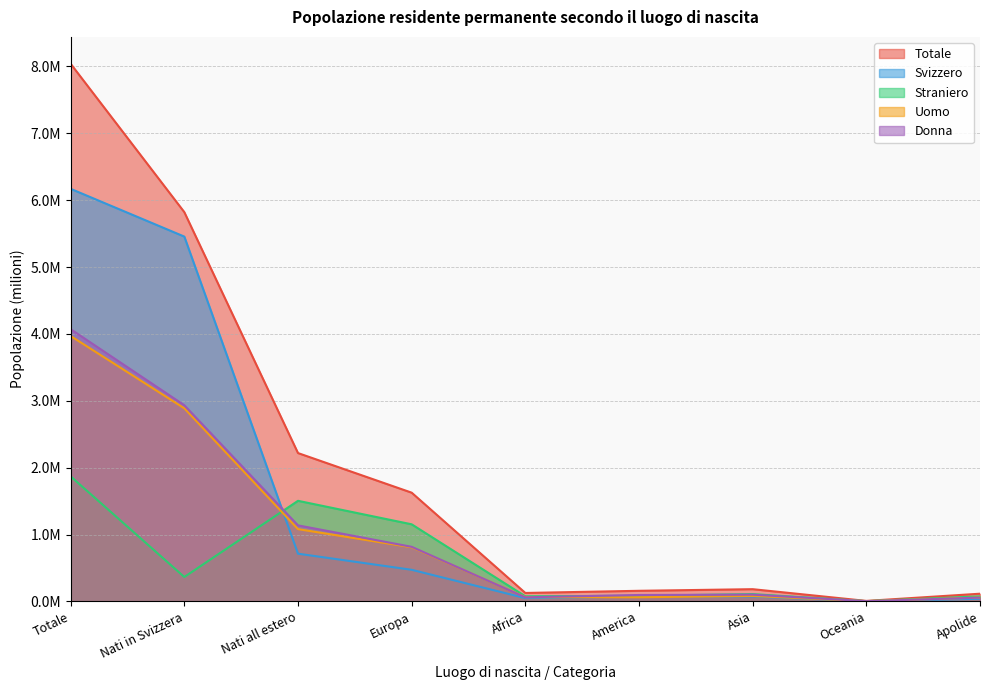

True or false: Totale and Svizzero intersect in this chart.

False